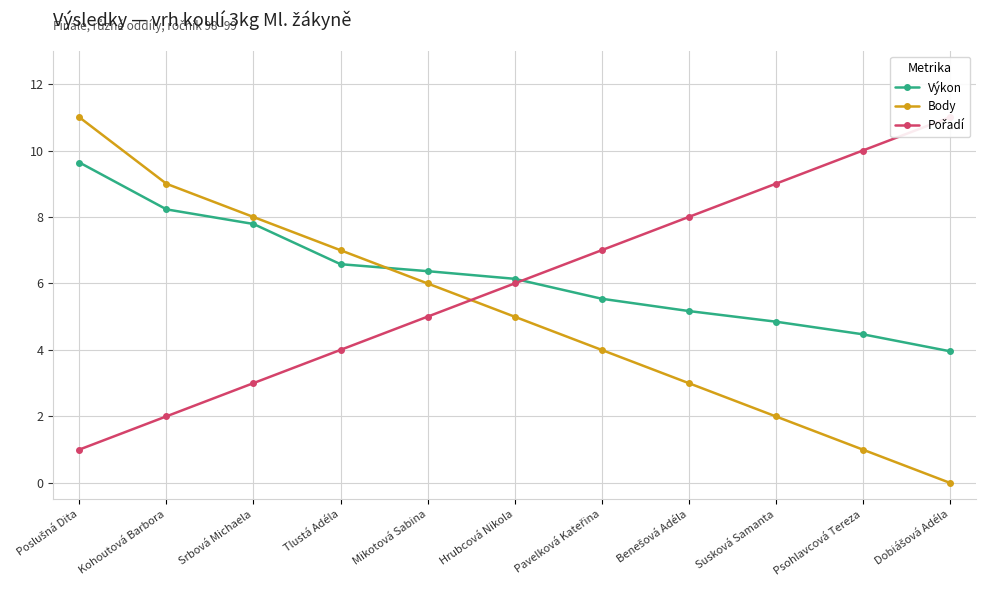

Reading right to left, what are all the values shown in this chart?

Výkon: Dobiášová Adéla=4.0	Psohlavcová Tereza=4.5	Susková Samanta=4.8	Benešová Adéla=5.2	Pavelková Kateřina=5.5	Hrubcová Nikola=6.1	Mikotová Sabina=6.4	Tlustá Adéla=6.6	Srbová Michaela=7.8	Kohoutová Barbora=8.2	Poslušná Dita=9.6
Body: Dobiášová Adéla=0.0	Psohlavcová Tereza=1.0	Susková Samanta=2.0	Benešová Adéla=3.0	Pavelková Kateřina=4.0	Hrubcová Nikola=5.0	Mikotová Sabina=6.0	Tlustá Adéla=7.0	Srbová Michaela=8.0	Kohoutová Barbora=9.0	Poslušná Dita=11.0
Pořadí: Dobiášová Adéla=11.0	Psohlavcová Tereza=10.0	Susková Samanta=9.0	Benešová Adéla=8.0	Pavelková Kateřina=7.0	Hrubcová Nikola=6.0	Mikotová Sabina=5.0	Tlustá Adéla=4.0	Srbová Michaela=3.0	Kohoutová Barbora=2.0	Poslušná Dita=1.0